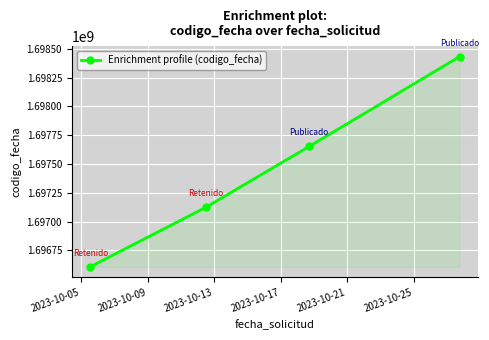

Reading left to right, what are all the values shown in this chart?

1696607959	1697123507	1697652702	1698433079